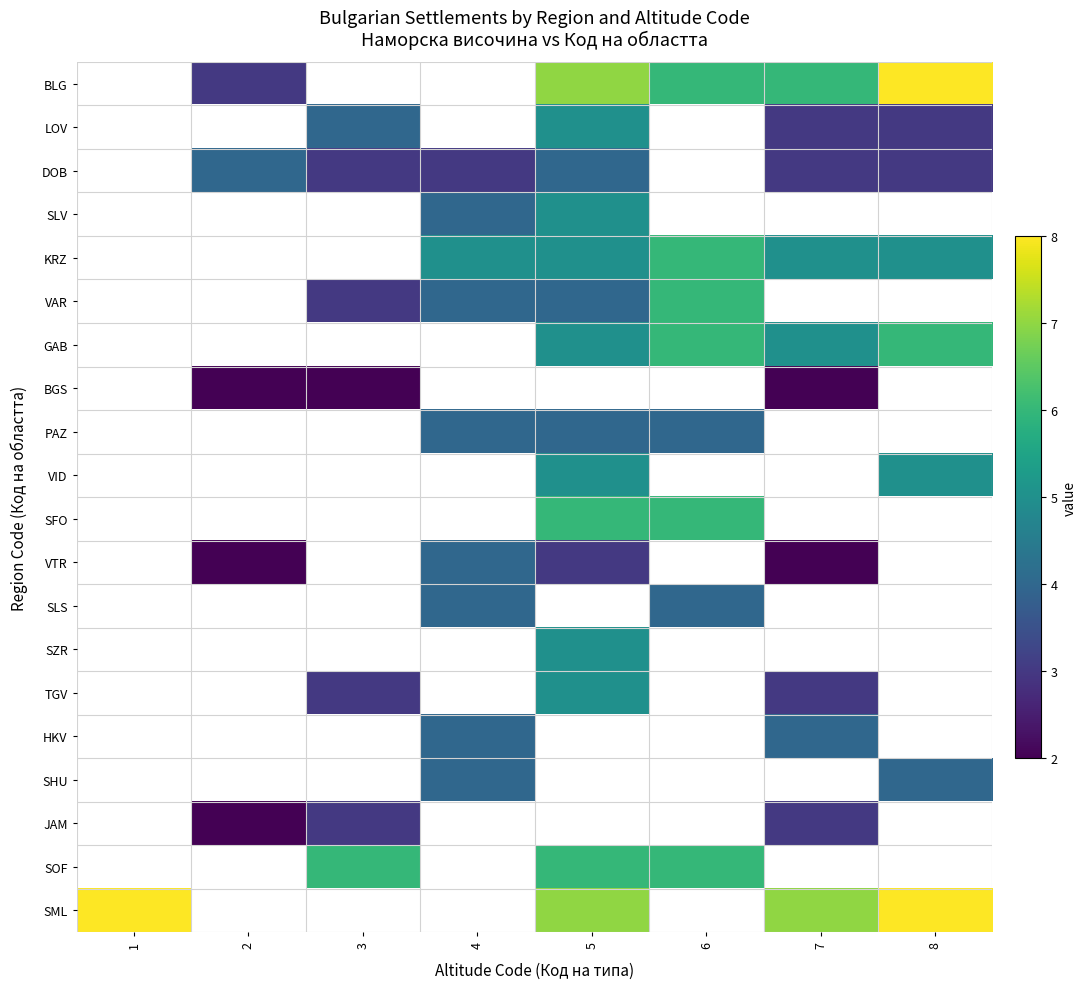

Which label corresponds to the largest value in the chart?

8